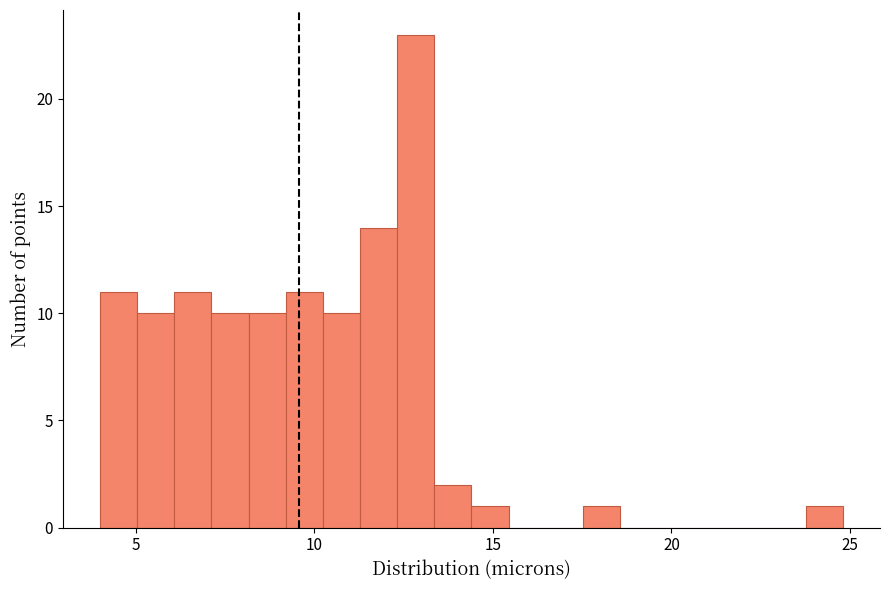

Around what value on the x-axis is the tallest bar? Give the approximate position of its centre, as read against the axis.

13.0